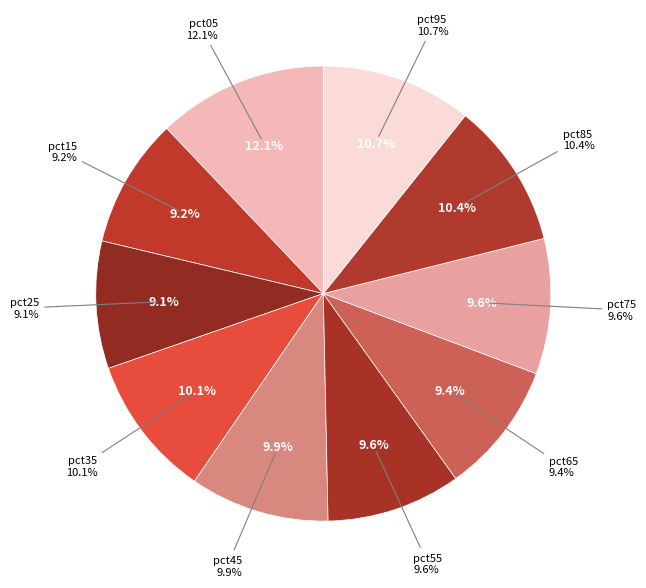

Is it true that pct05 is 26% of the pie?

False